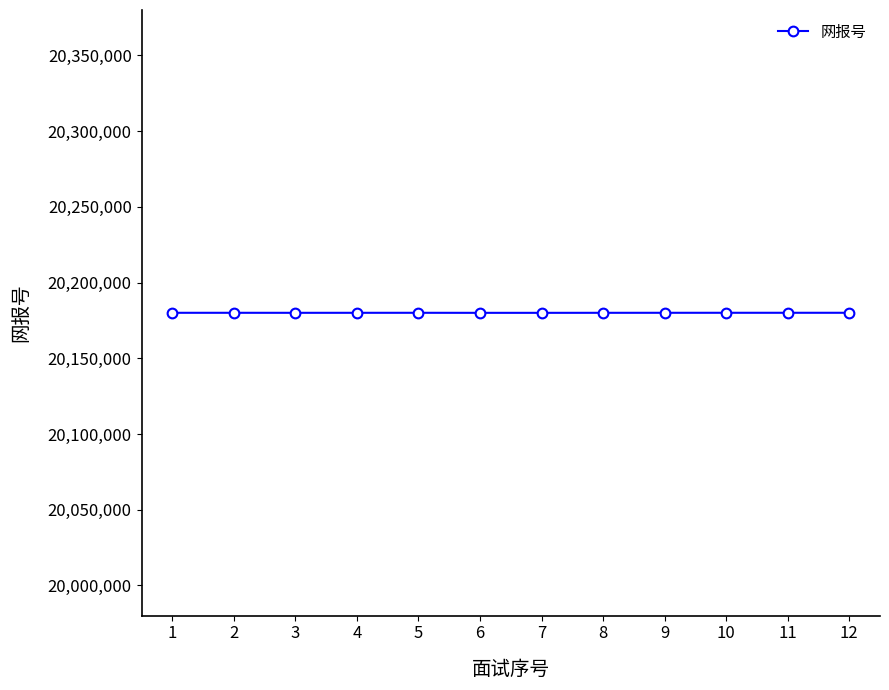

What is the minimum value shown in the chart?

20180005